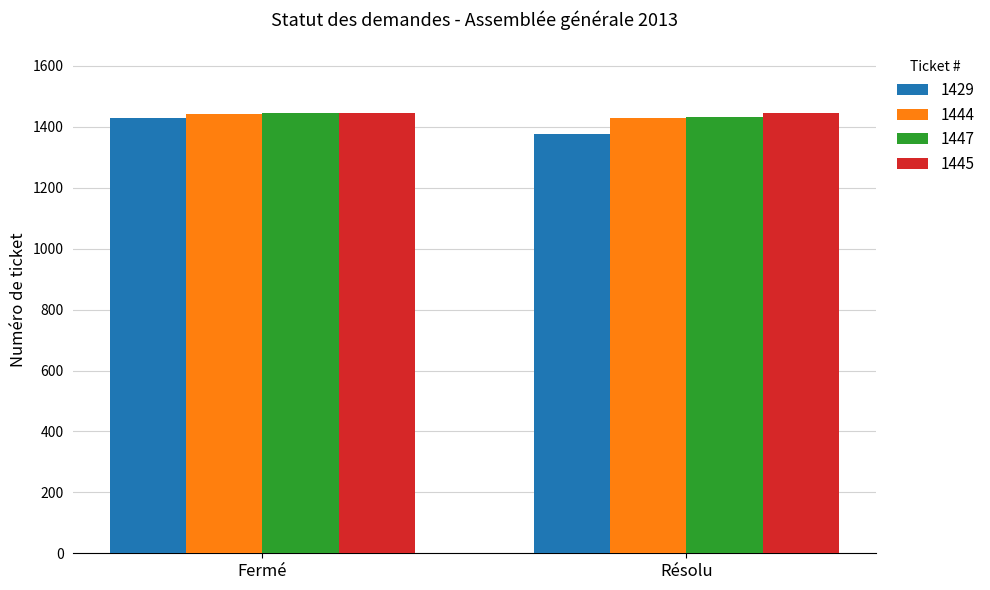

What is the minimum value shown in the chart?

1377